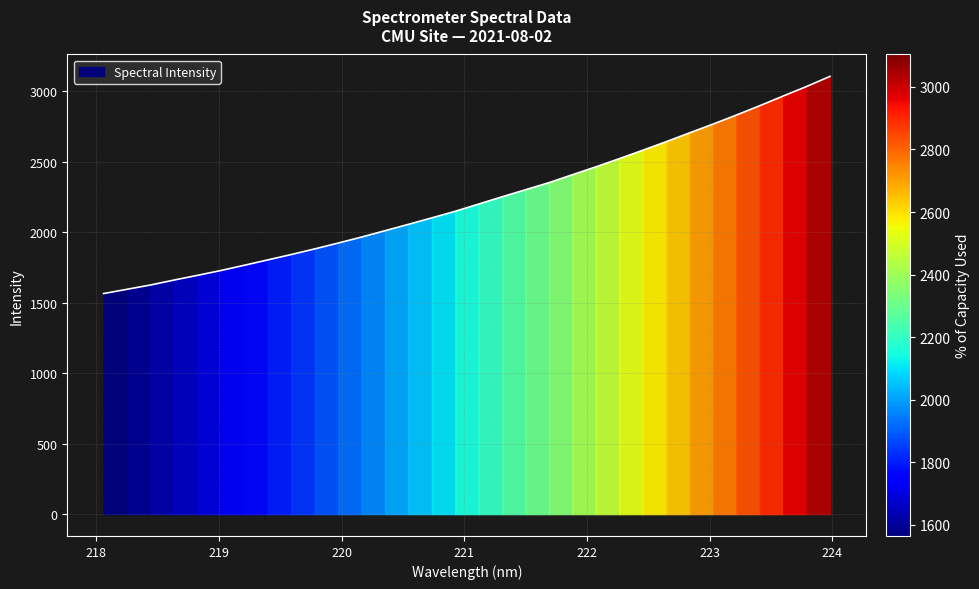

Does the chart display data point markers on the line(s)?

No